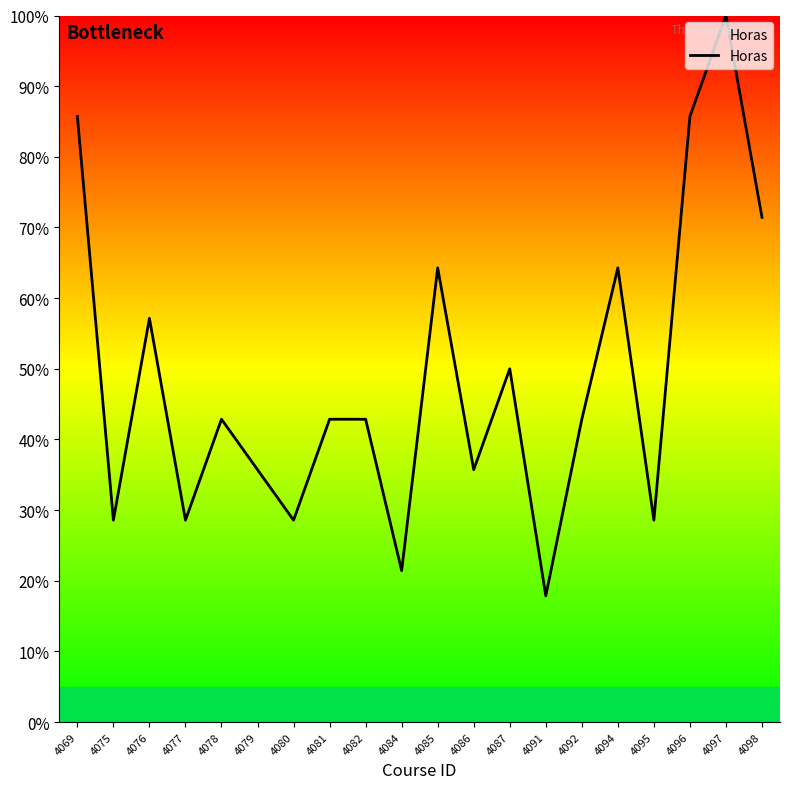

The chart shows a value of 17.9 at 4091. True or false?

True